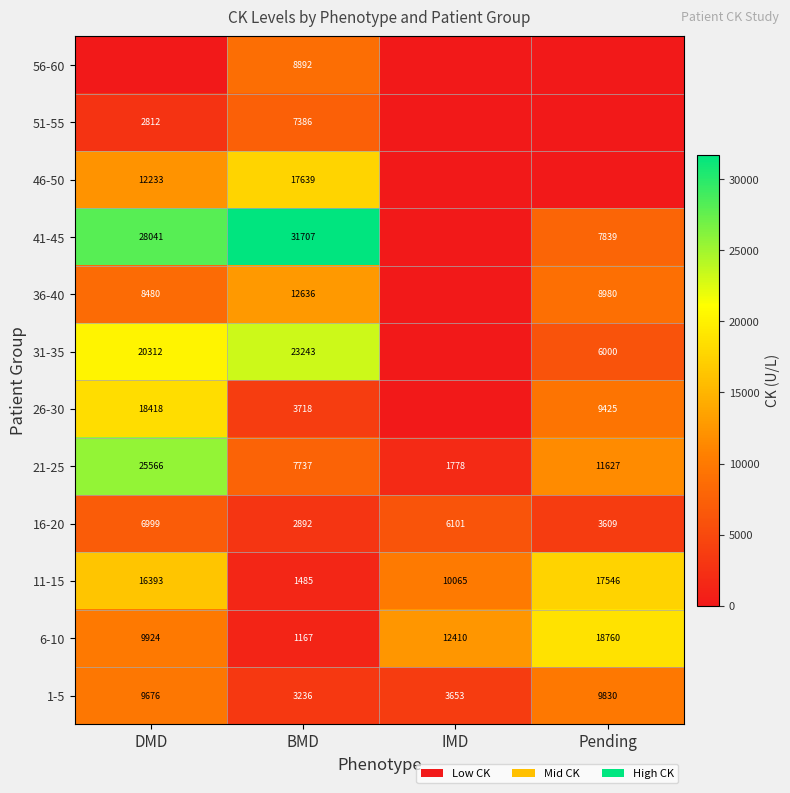

At BMD, list the series in order from largest to smallest.

41-45, 31-35, 46-50, 36-40, 56-60, 21-25, 51-55, 26-30, 1-5, 16-20, 11-15, 6-10